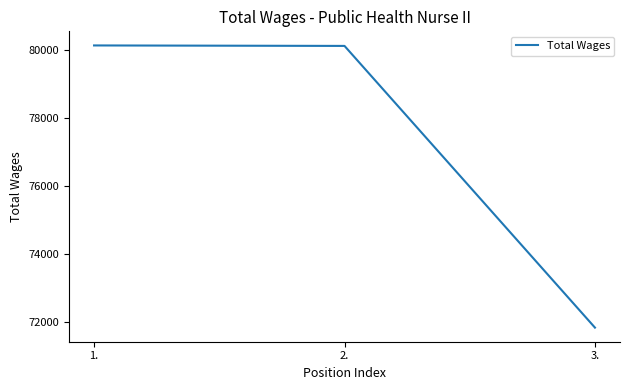

Is this an area chart (filled region under the line)?

No